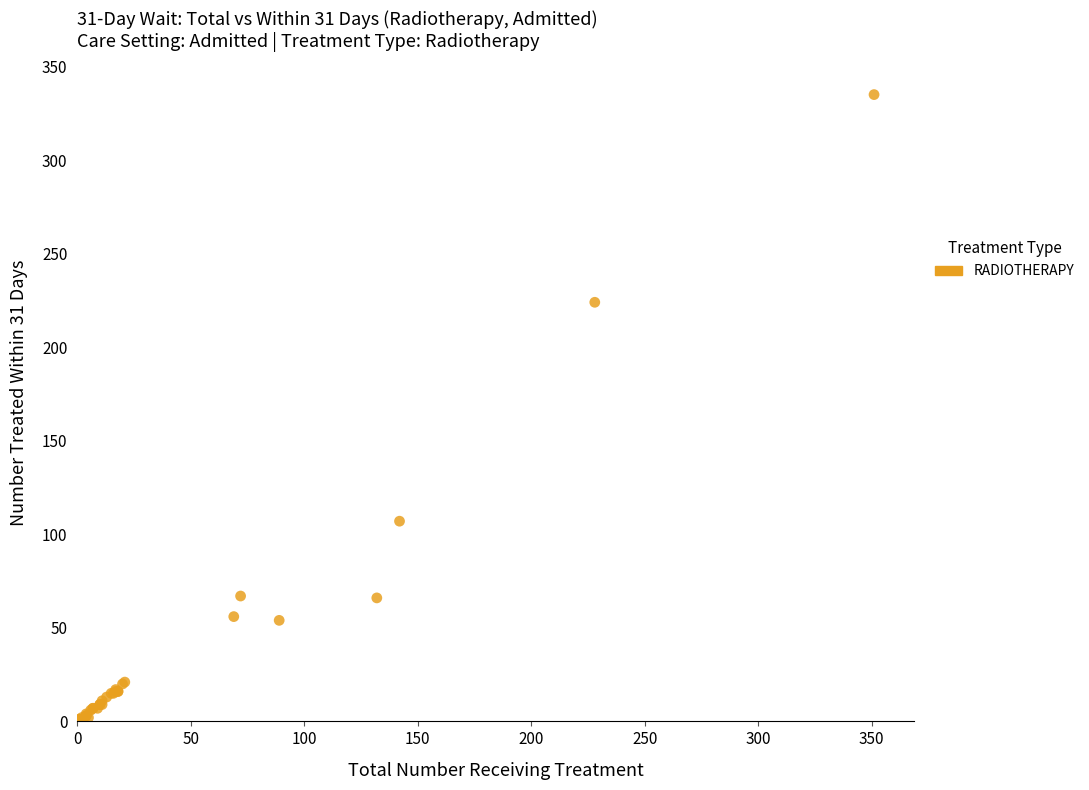

What Y value in the scatter plot is closest to 168?

224